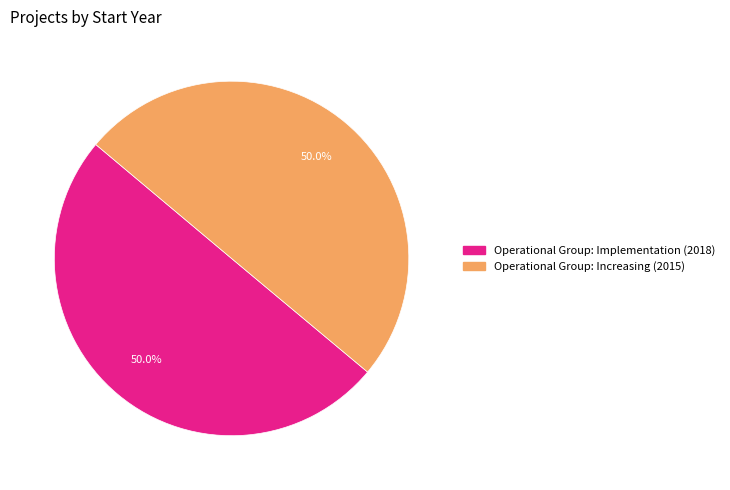

Count the number of slices in the pie.

2